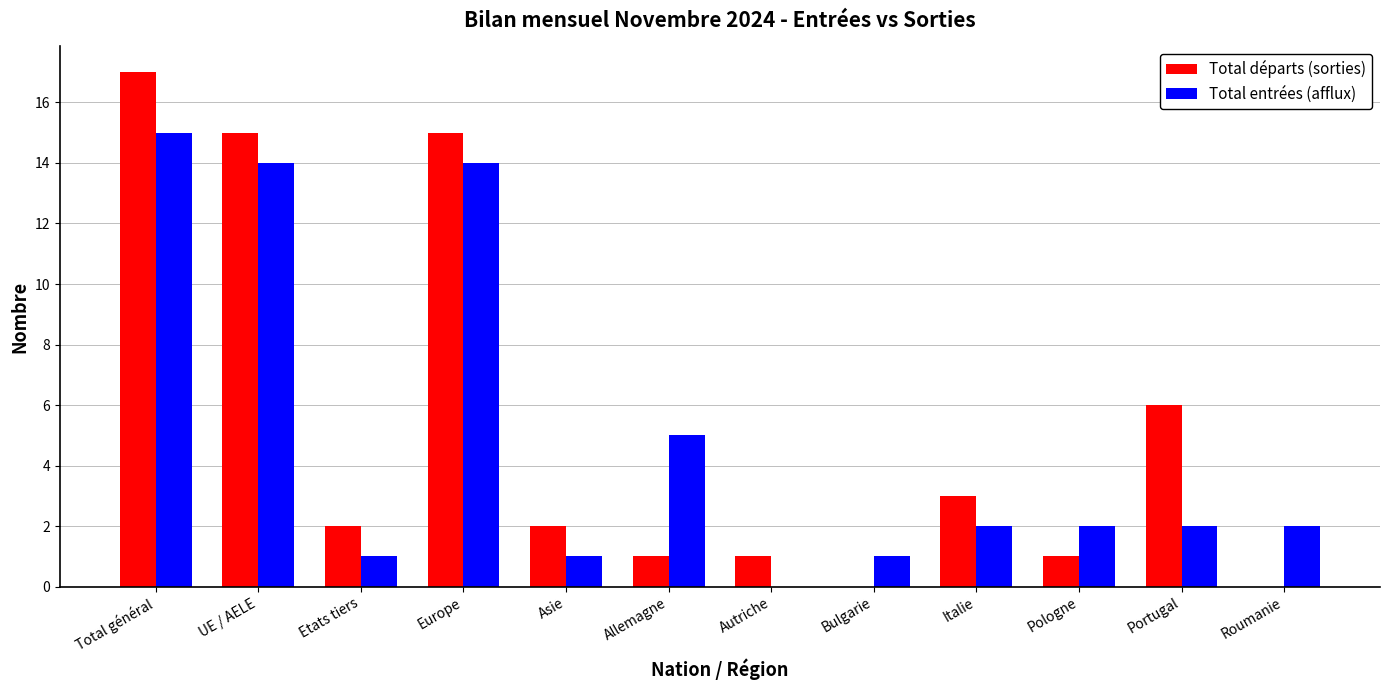

What is the spread (max minus min) of values at Etats tiers?

1